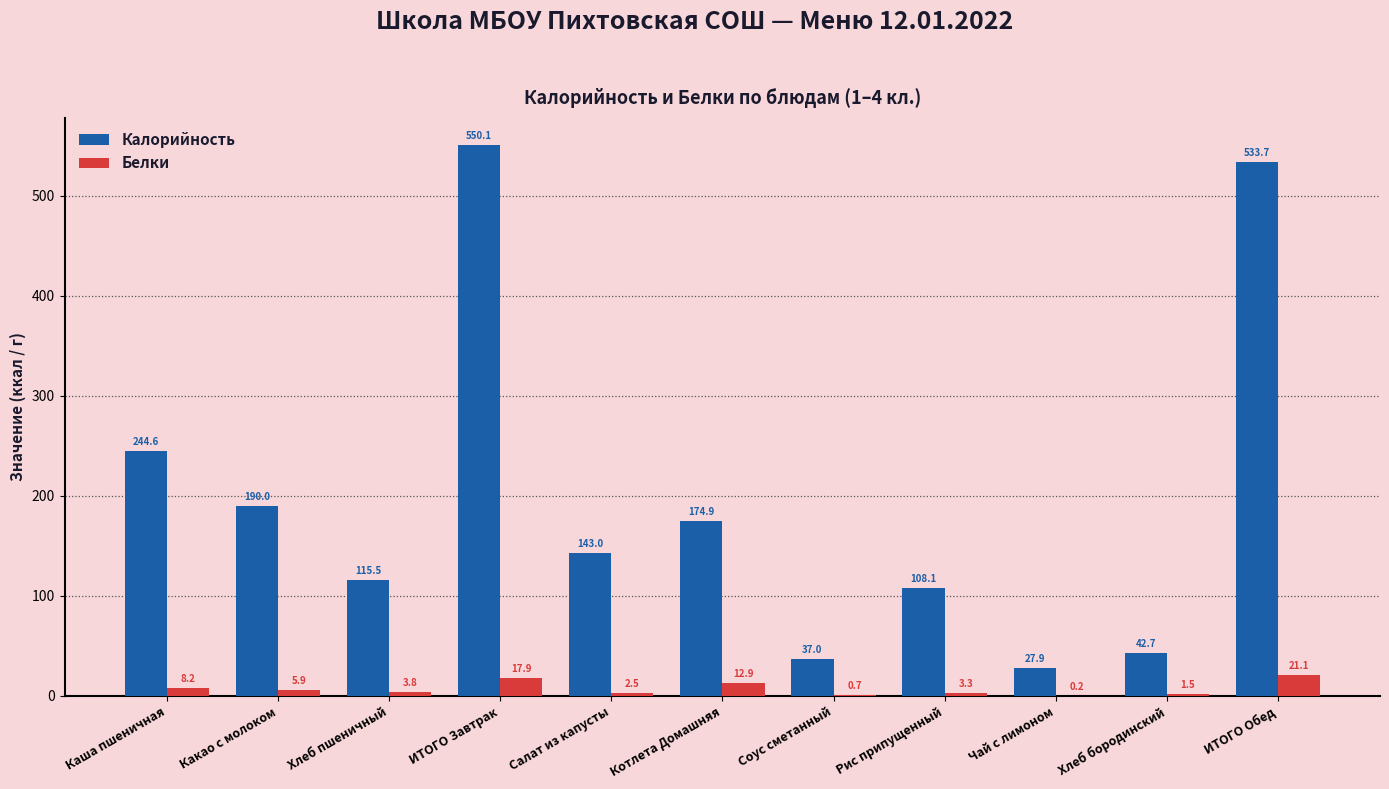

Which category has the highest value in the Калорийность series?

ИТОГО Завтрак